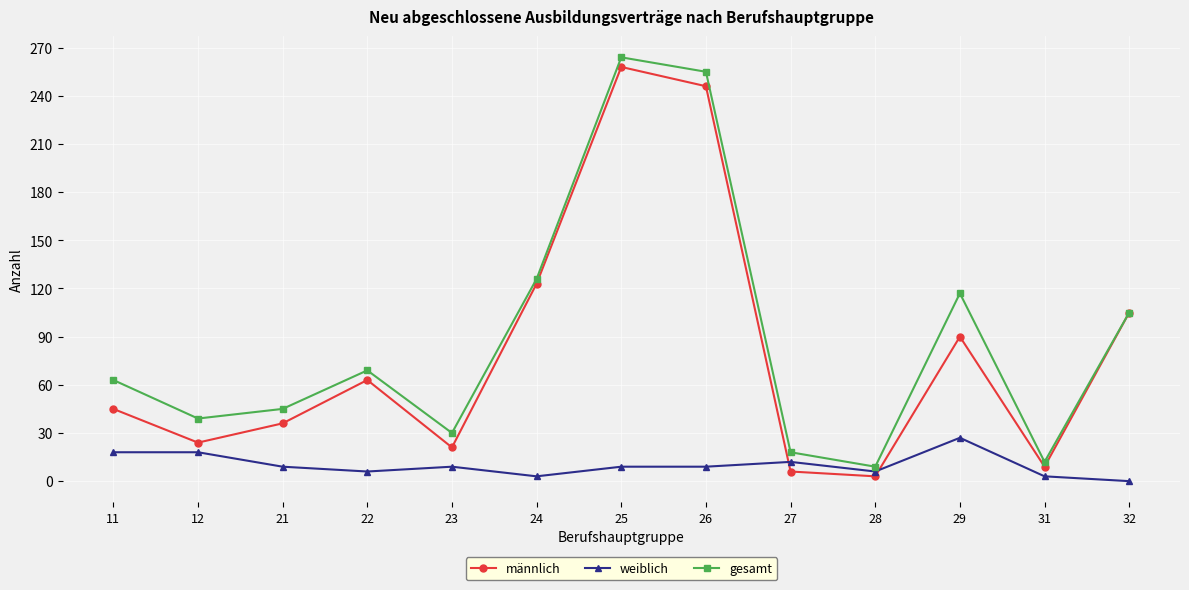

True or false: männlich has more than 2 points higher than both neighbors.

True